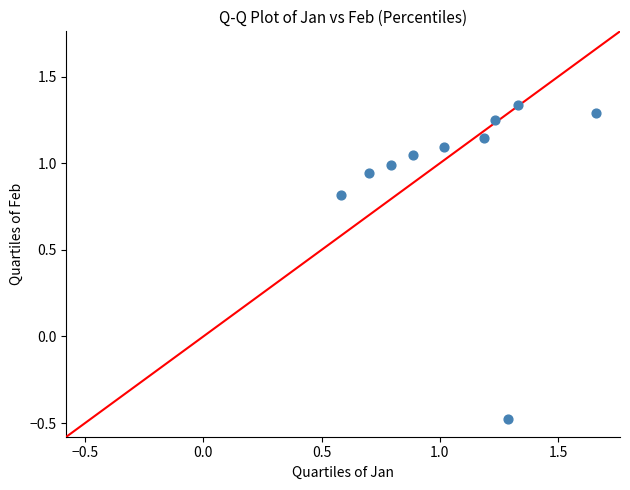

What Y value in the scatter plot is closest to 0?

-0.5